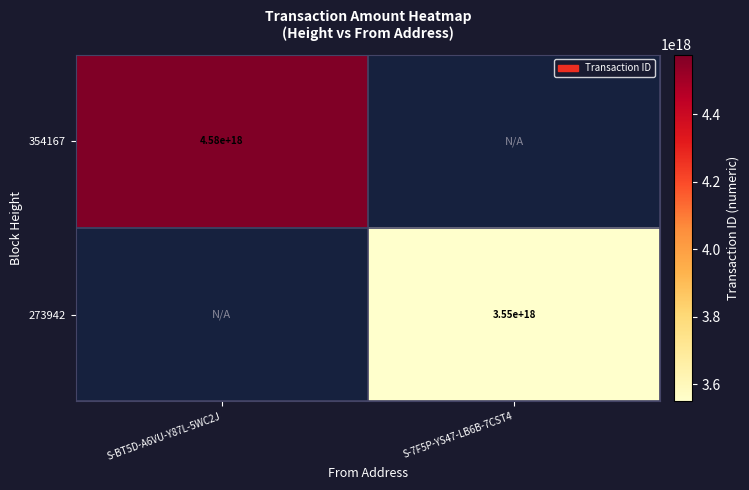

What is the maximum value shown in the chart?

4577149205099794432.0